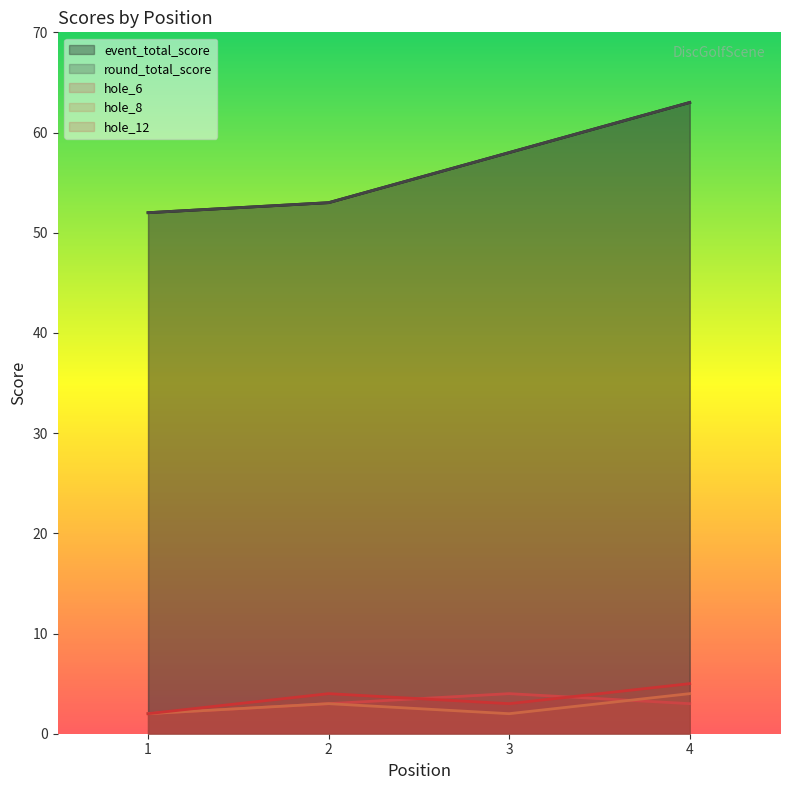

At 2, list the series in order from largest to smallest.

event_total_score, round_total_score, hole_12, hole_6, hole_8